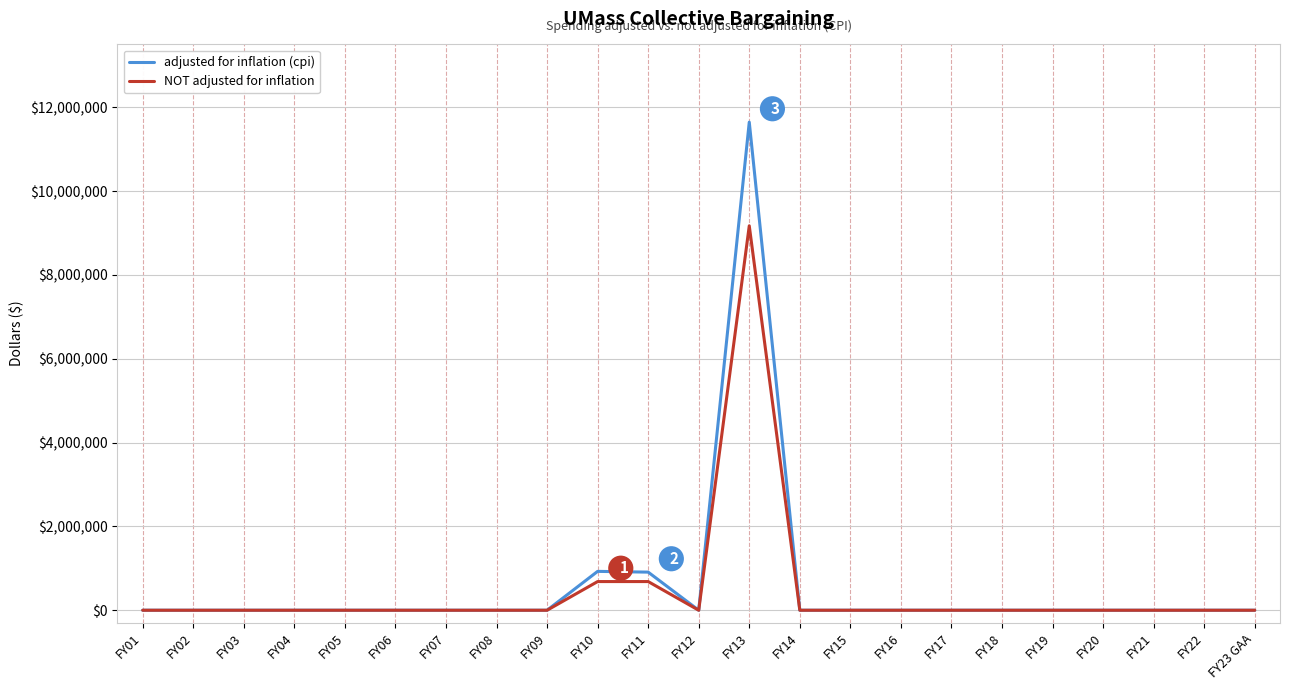

Rank the series by their maximum value, from highest to lowest.

adjusted for inflation (cpi), NOT adjusted for inflation